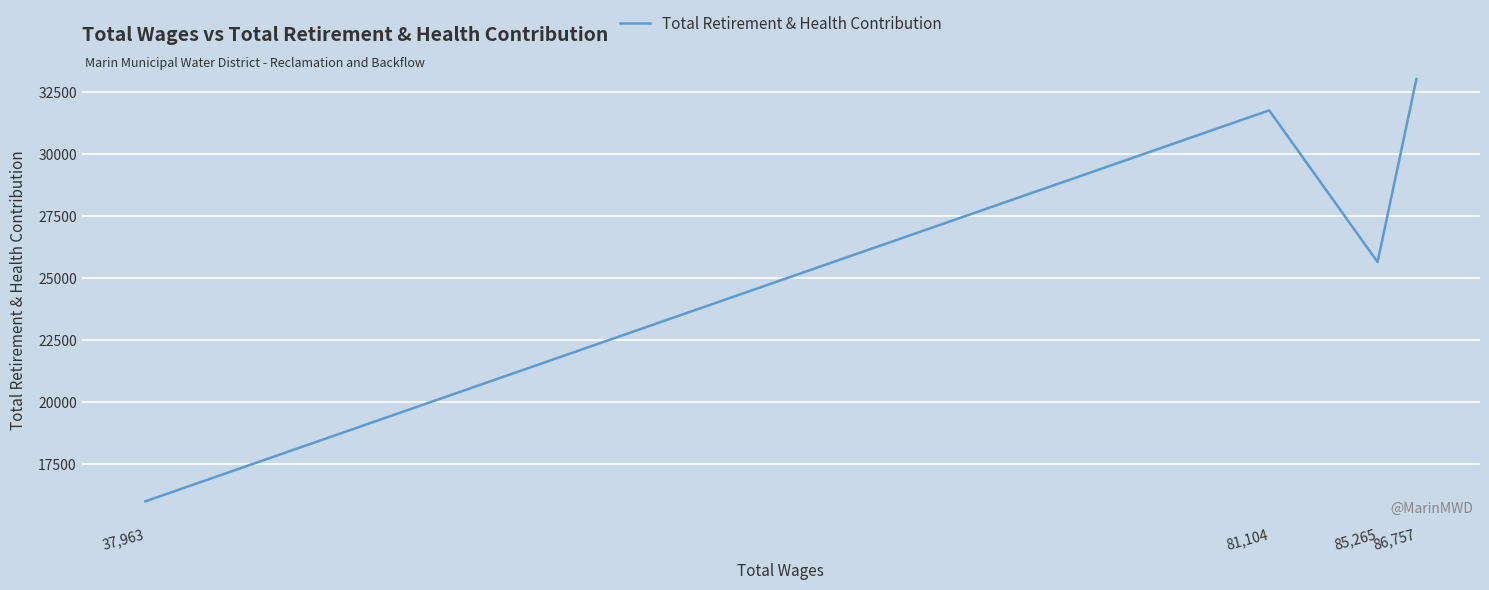

True or false: the data has more than 1 interior local peaks.

False